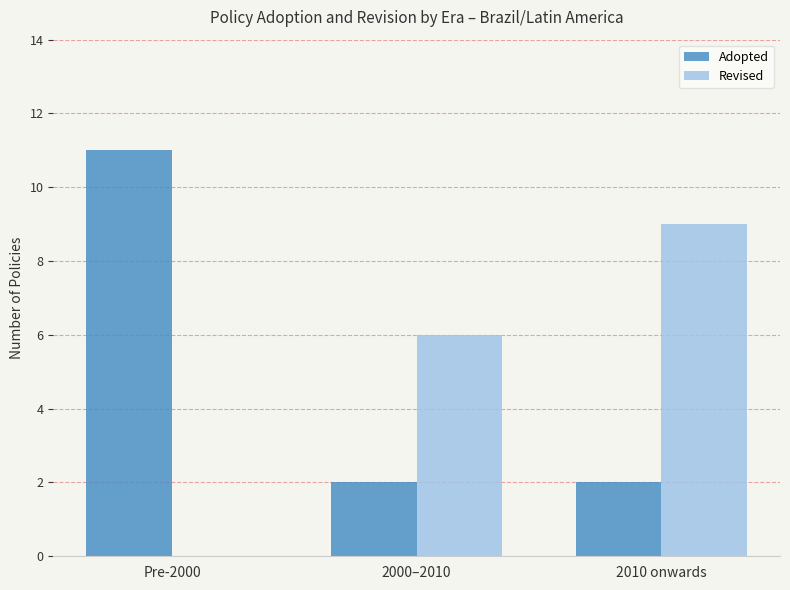

The Revised series shows 6 at 2000–2010. True or false?

True